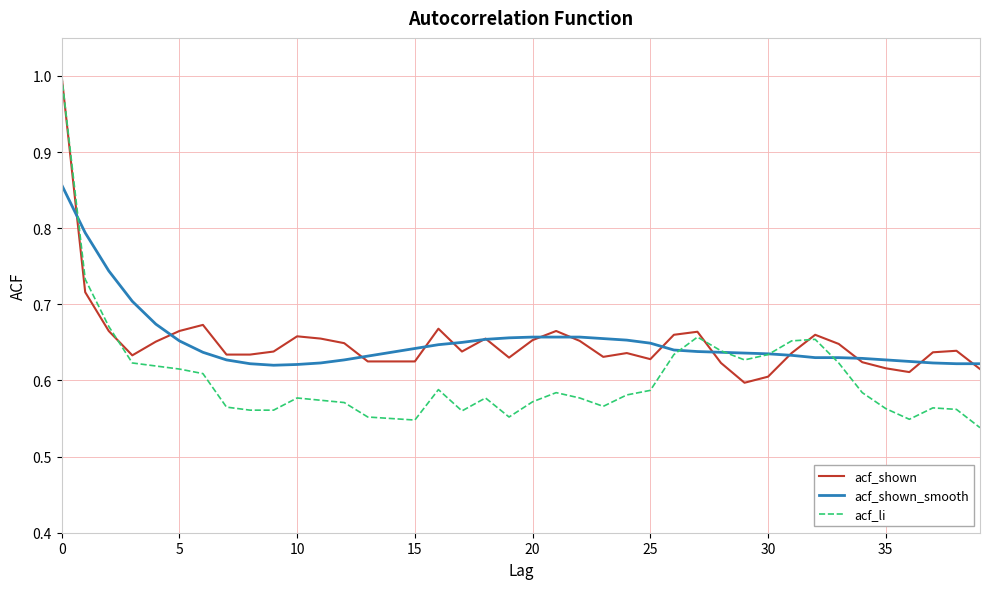

Which series has the widest spread of values?

acf_li